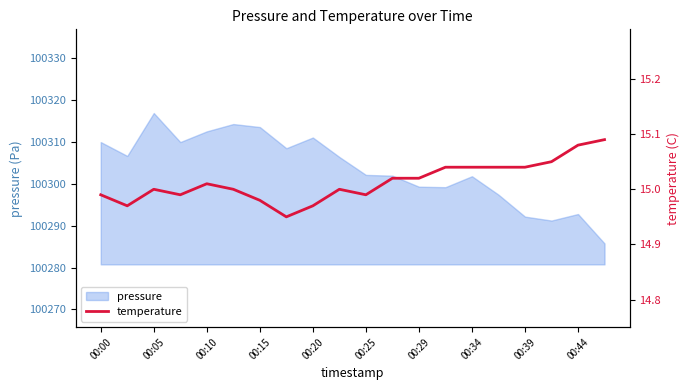

Is it true that pressure equals 100316.9 at 00:05?

True